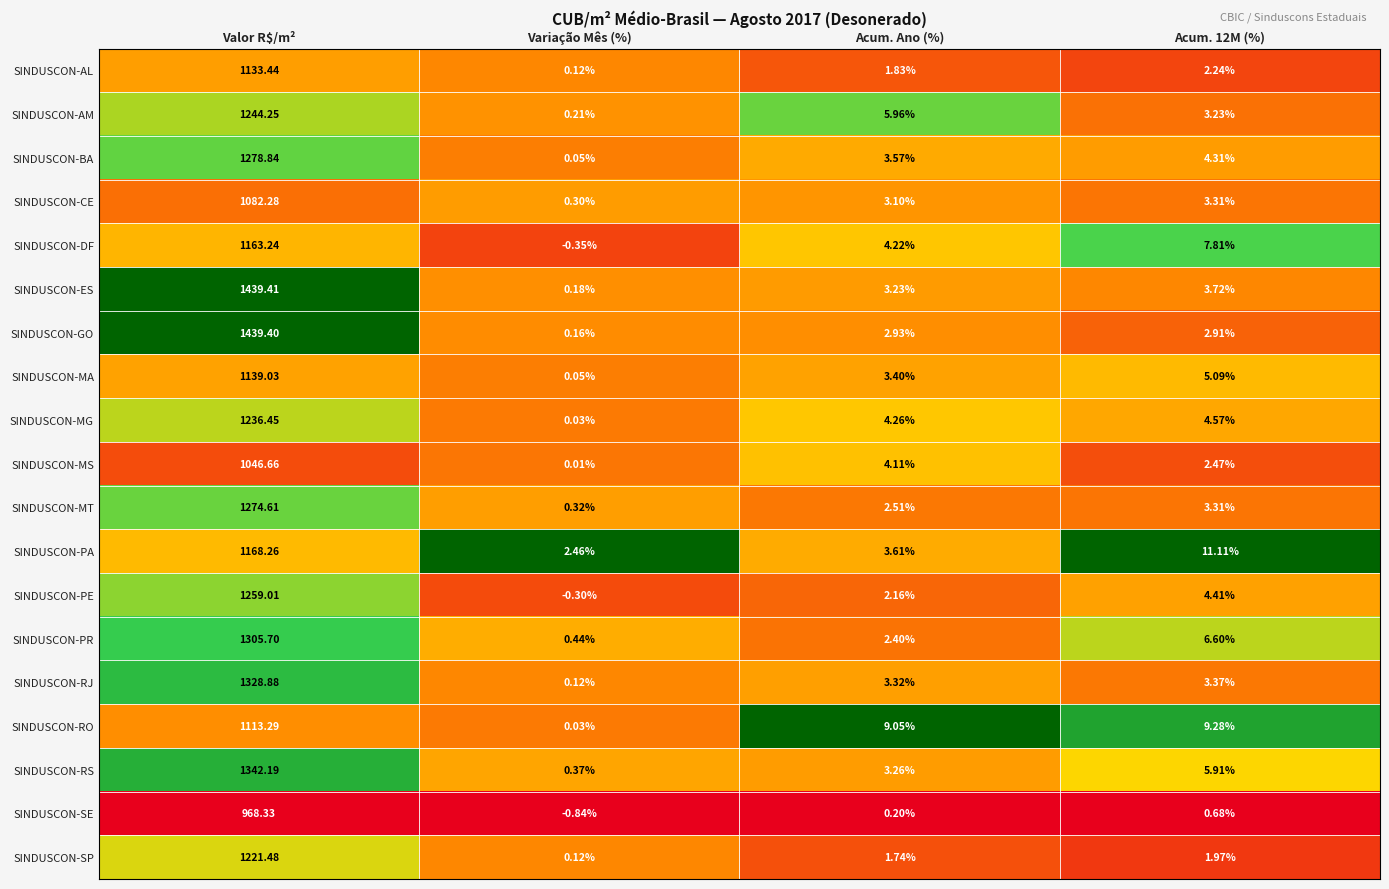

Which series has the largest total across all categories?

SINDUSCON-ES